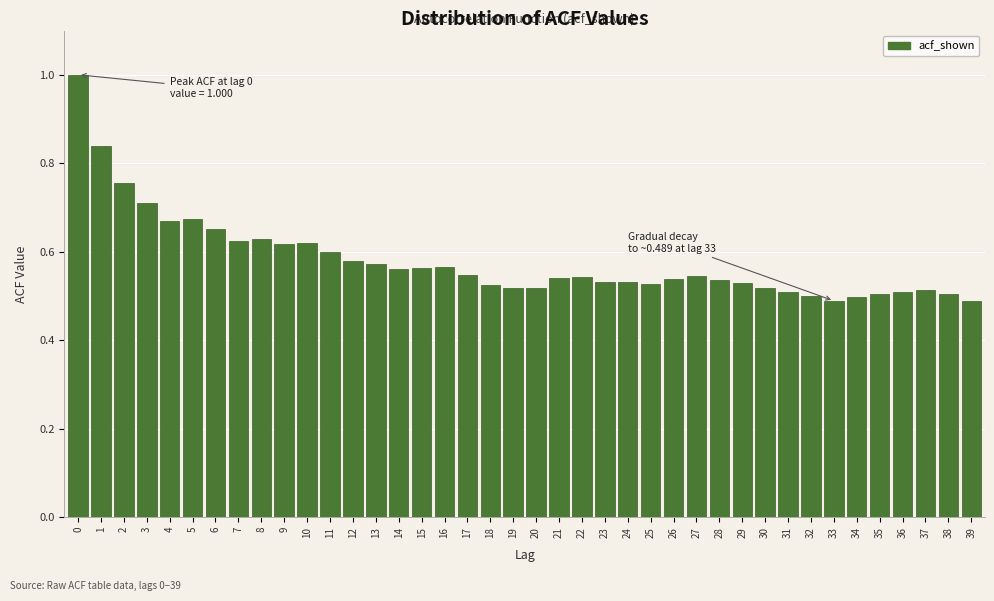

What is the change in value from 0 to 26?

-0.5